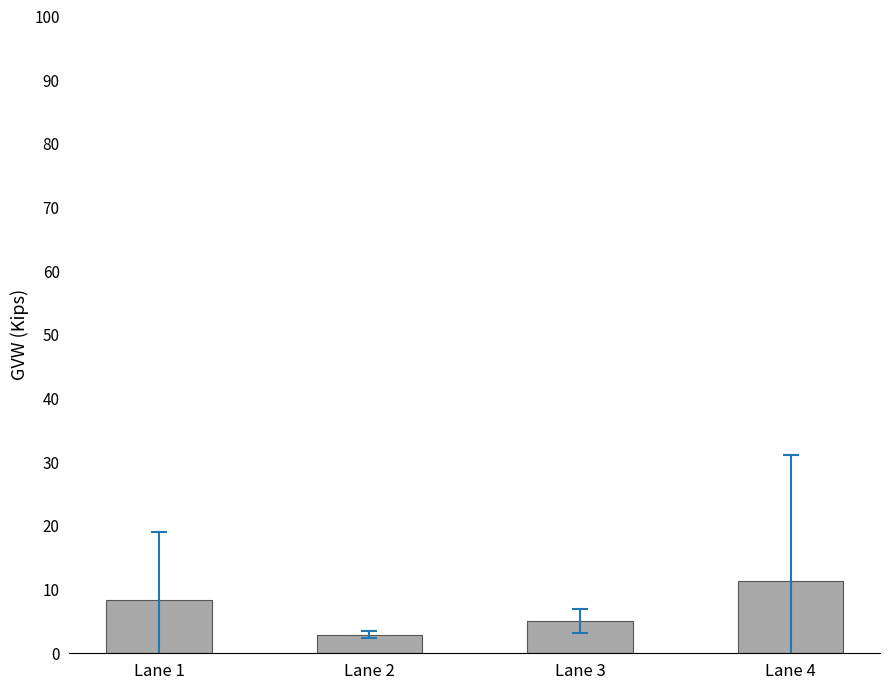

True or false: the data shows 5.7 at Lane 4.

False